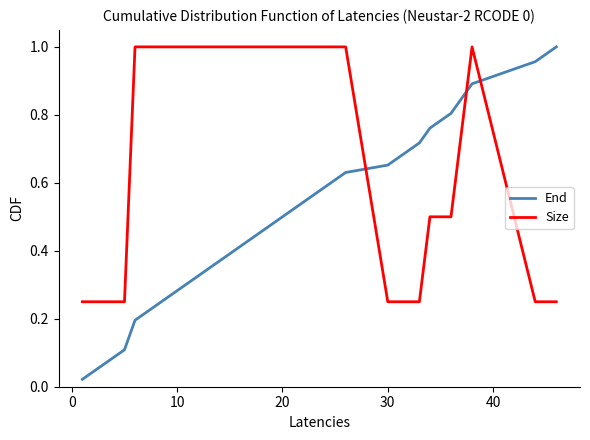

Which series ends up on top after the final intersection of End and Size?

End